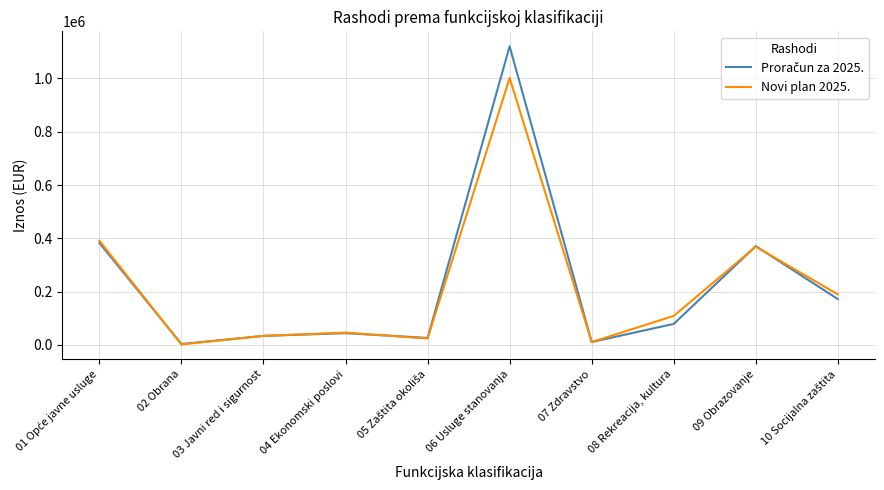

What position from the right is 06 Usluge stanovanja?

5